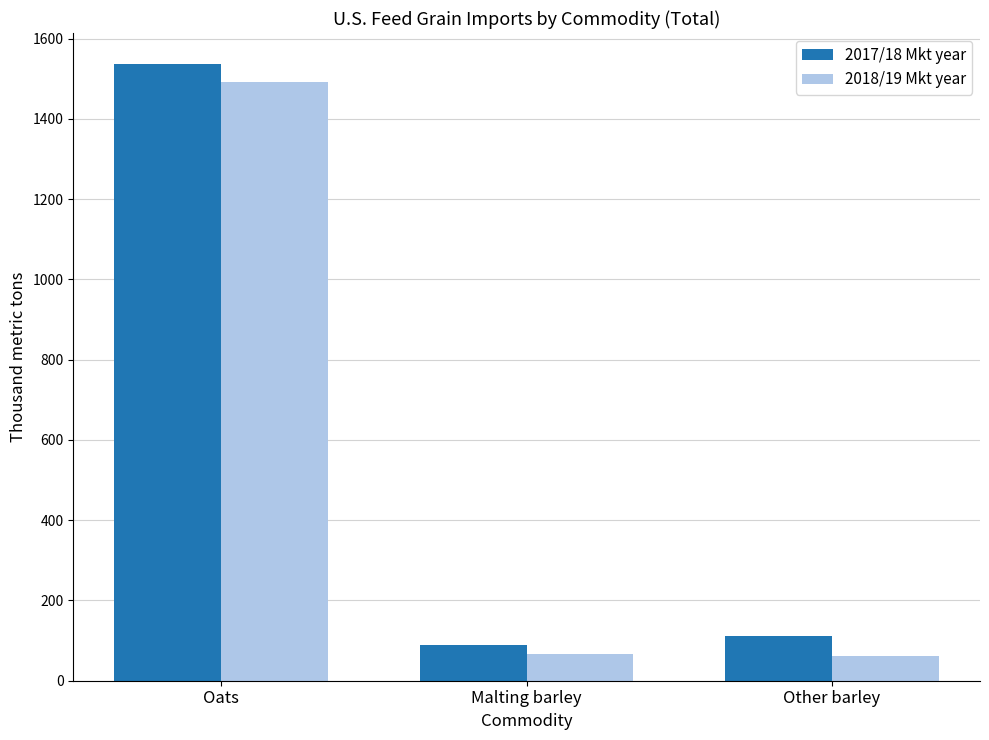

What is the difference between the highest and lowest values at Other barley?

49.9